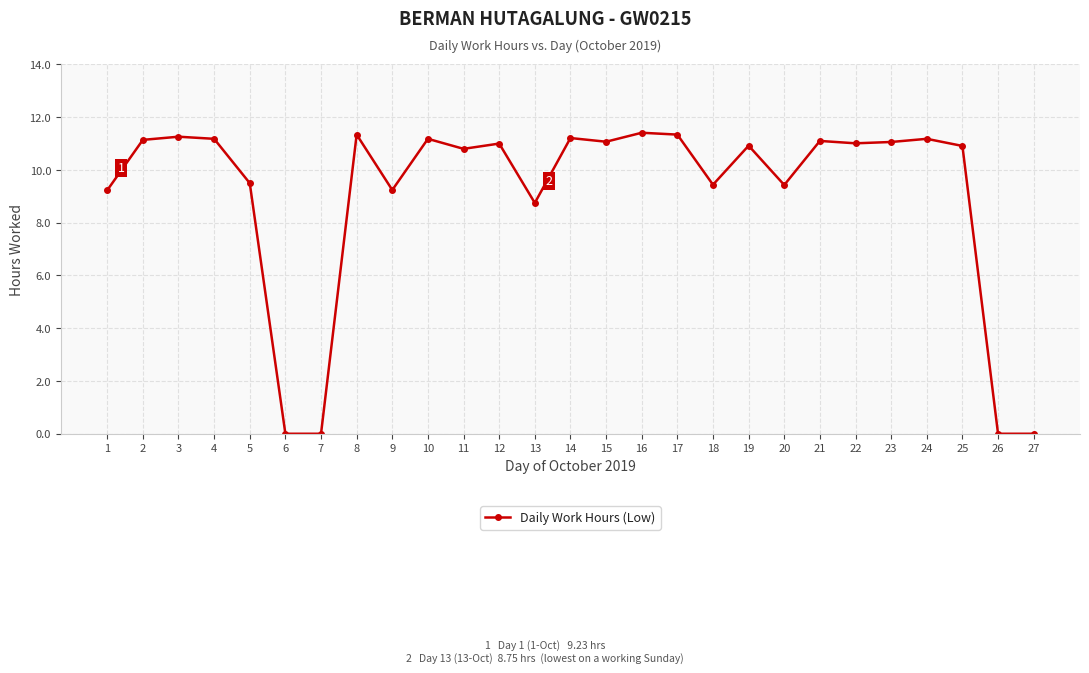

Is this an area chart (filled region under the line)?

No